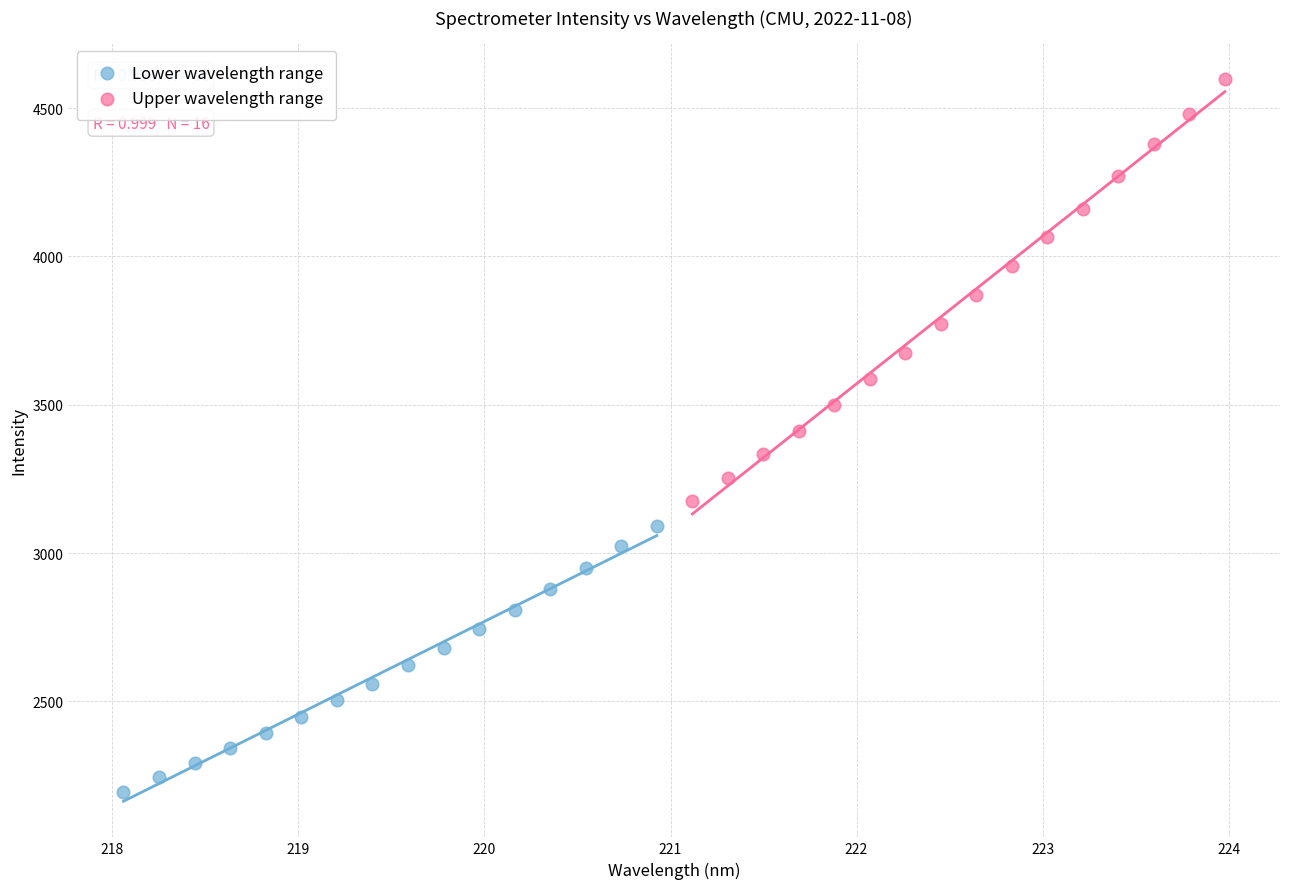

Which series contains the lowest Y value?

Lower wavelength range